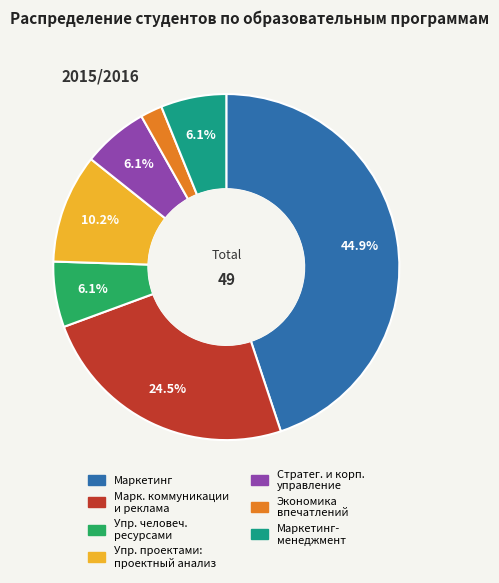

Is there any slice that represents more than half of the pie?

No